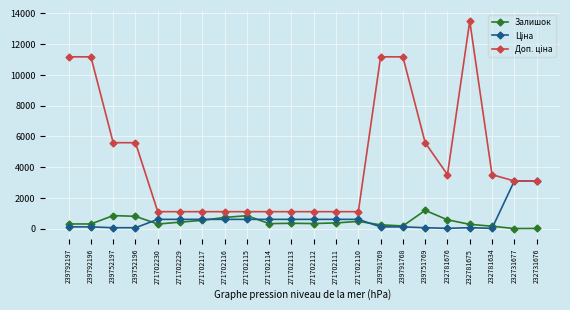

At which label does Залишок reach its peak?

239751769